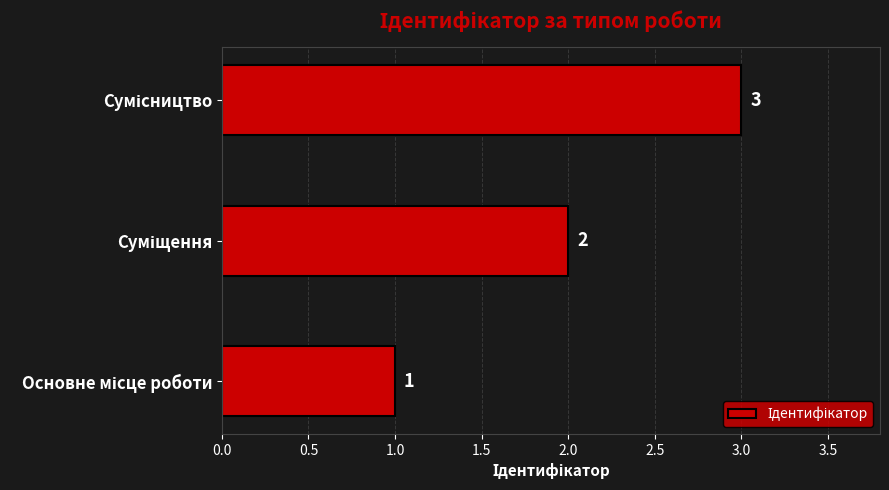

What is the sum of all values?

6